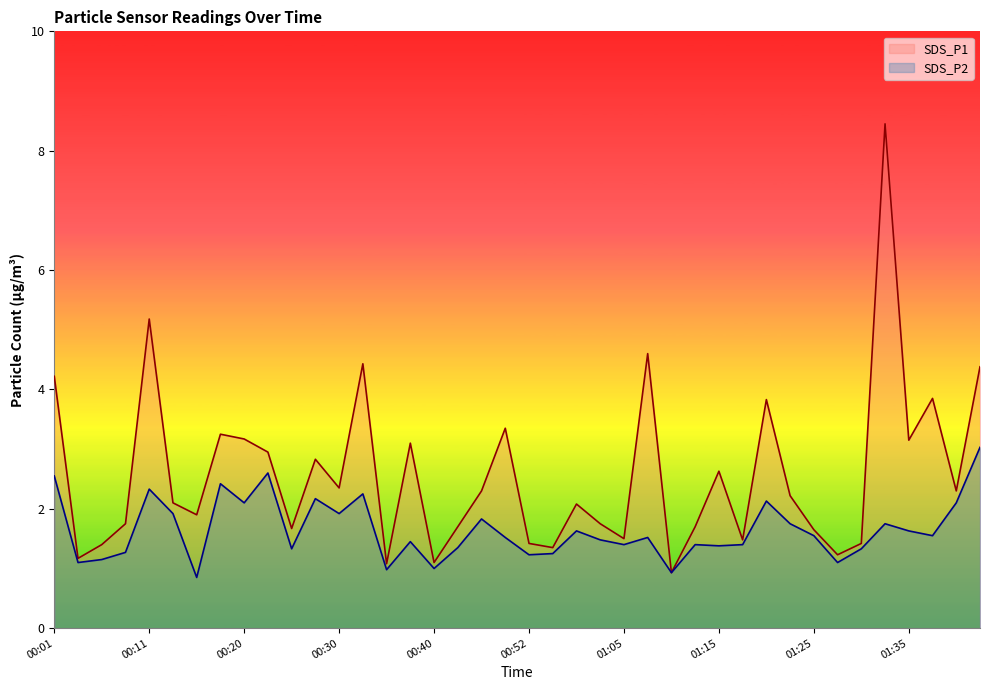

Which category has the highest value in the SDS_P2 series?

01:42